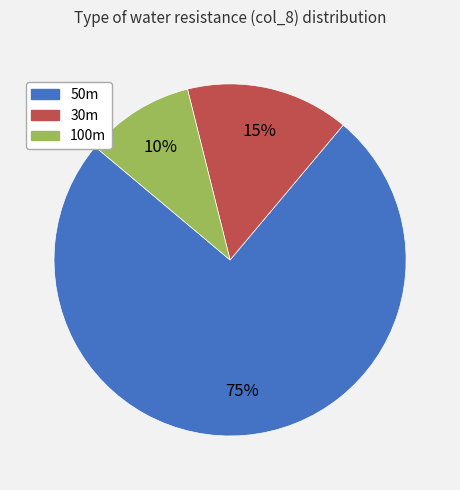

Combined, do 50m and 100m account for over 50%?

Yes